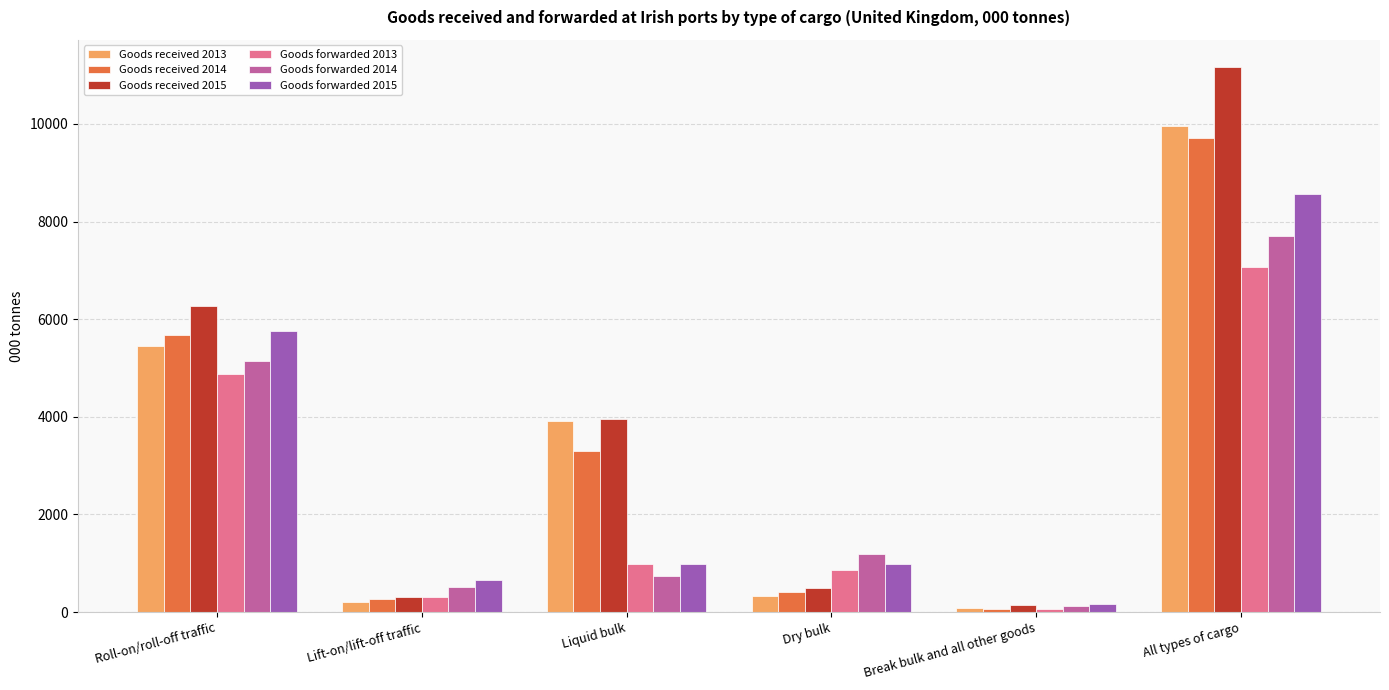

Does the chart contain any negative values?

No